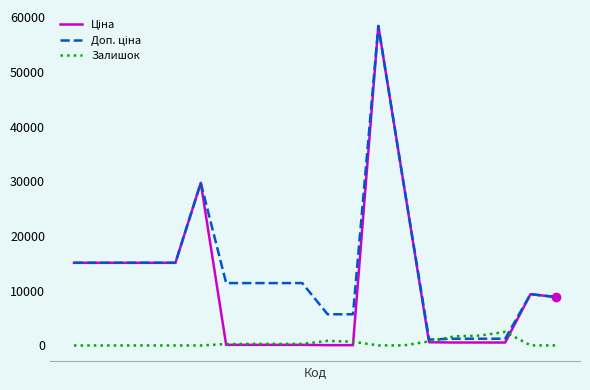

What is the highest value of the Залишок series?

2483.0